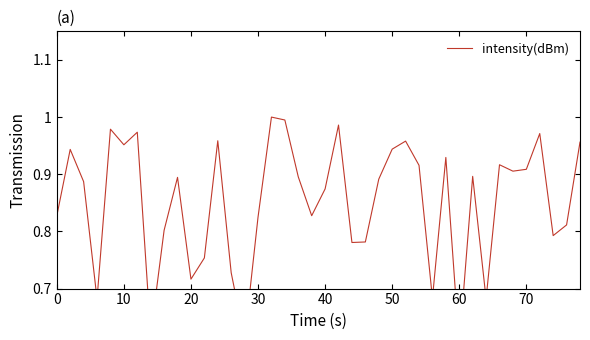

The chart shows a value of 0.6 at 39. True or false?

False